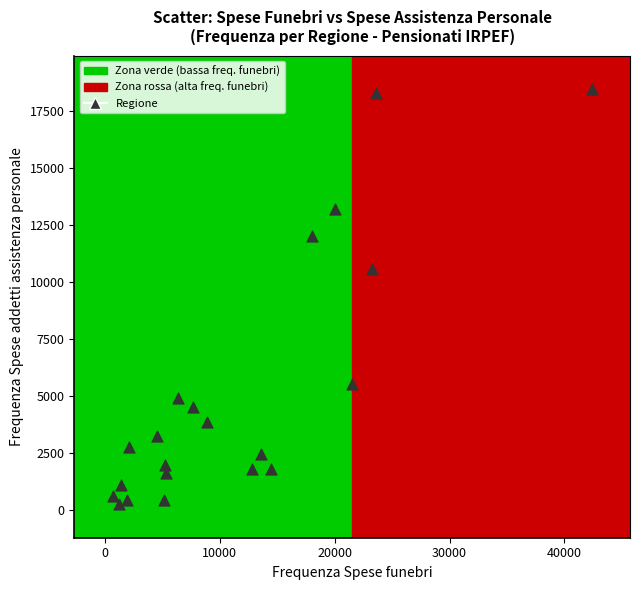

What Y value in the scatter plot is closest to 9350?

10563